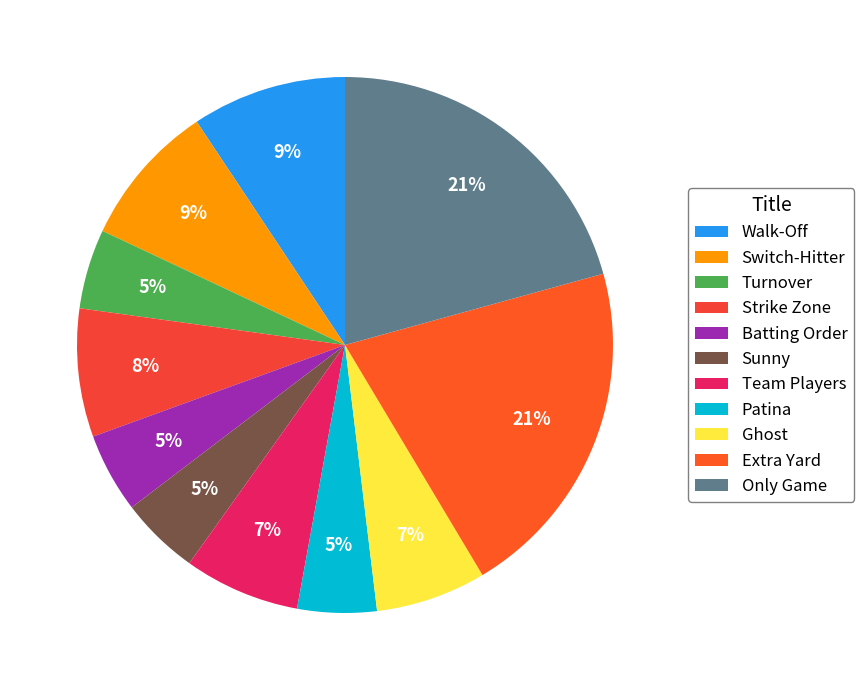

Between Only Game and Walk-Off, which is larger?

Only Game